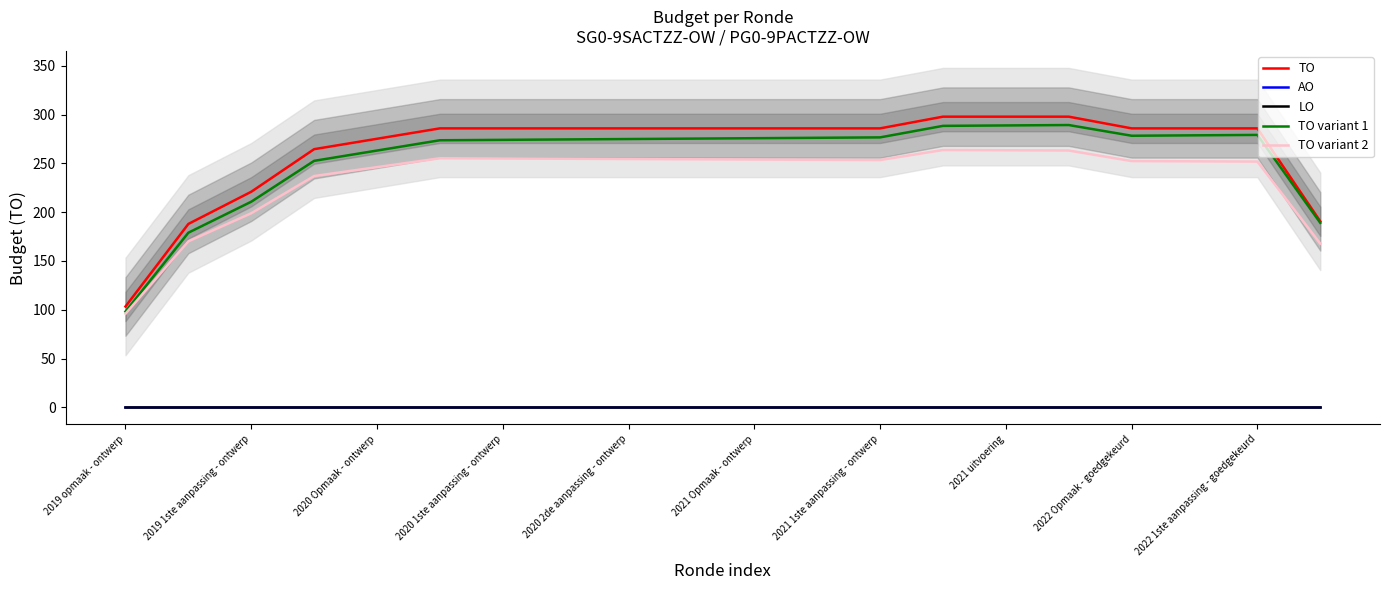

What is the difference between the TO values at 13 and 19?

107.3